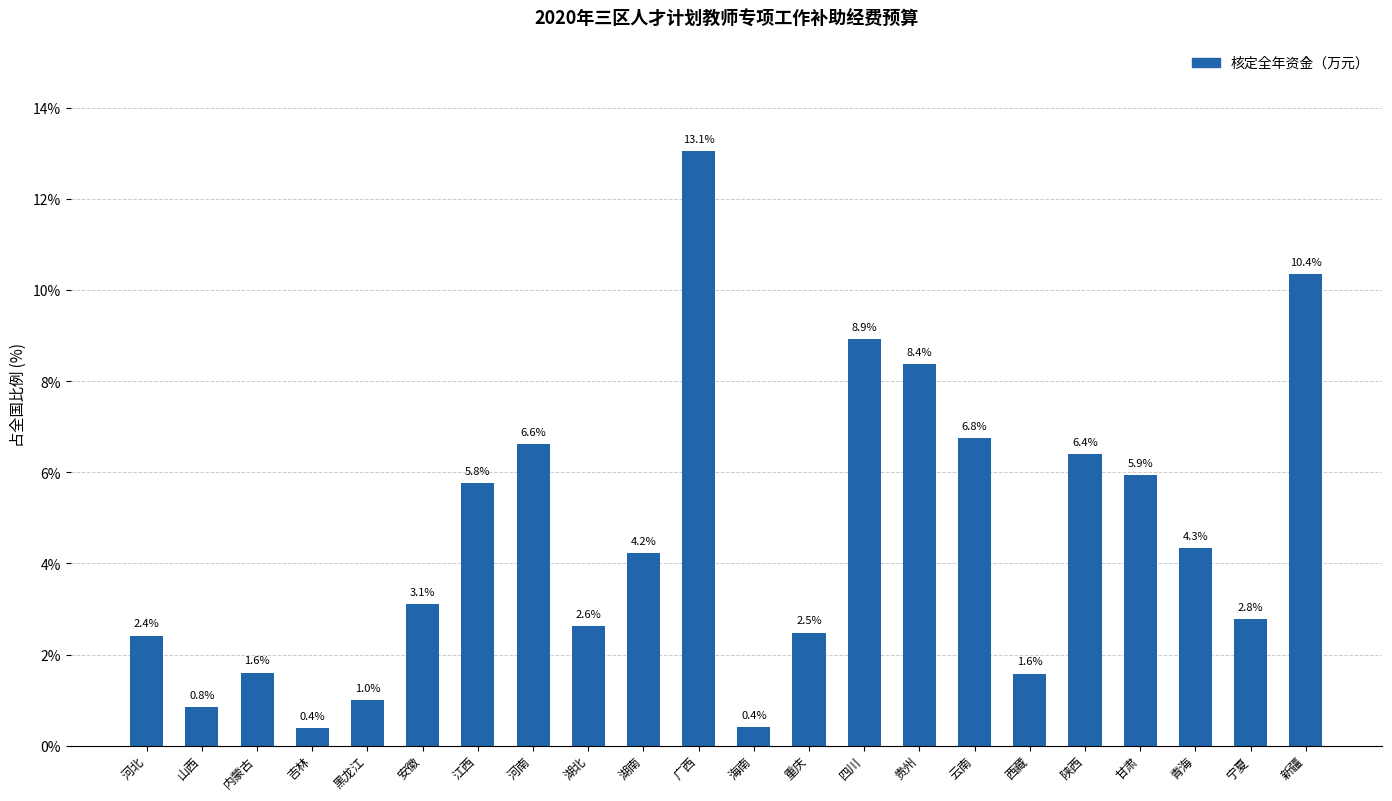

At which label is the value closest to 6?

甘肃